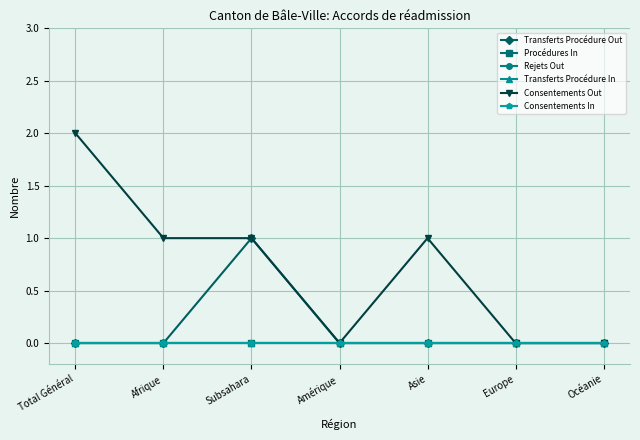

True or false: Consentements In and Procédures In cross at least once.

False